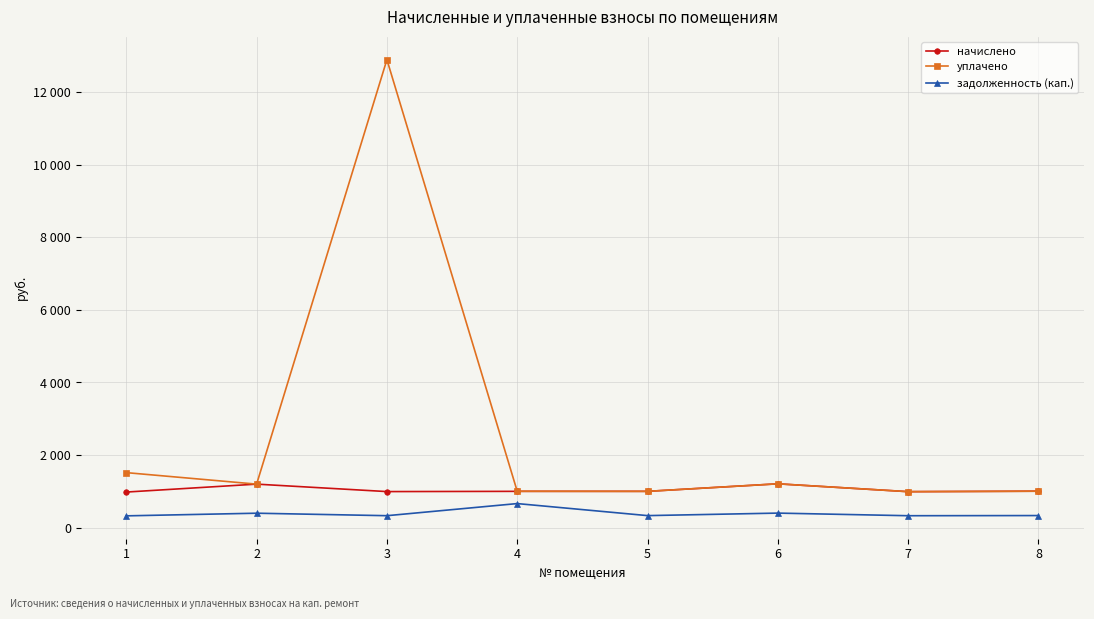

Rank the series at 3 from highest to lowest value.

уплачено, начислено, задолженность (кап.)